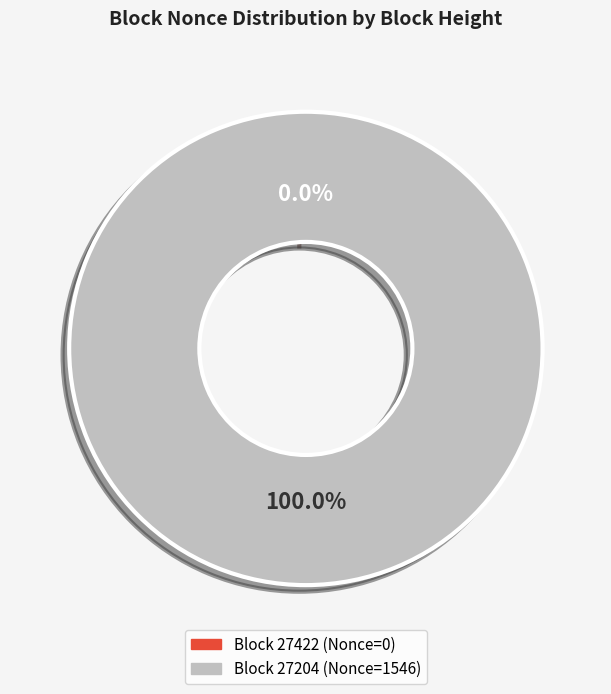

What is the change in value from 27422 to 27204?

+1546